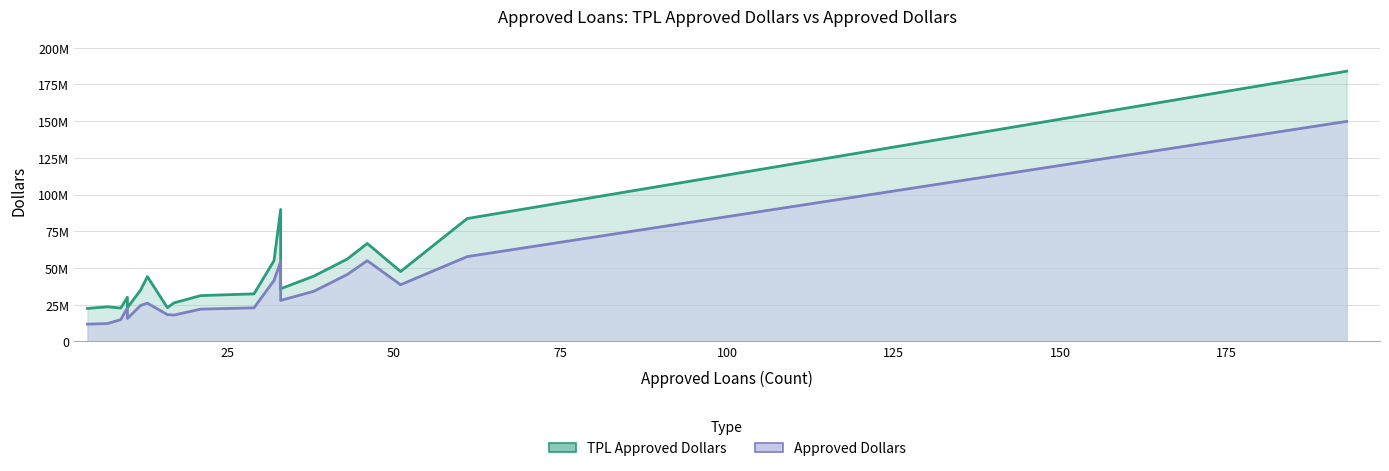

True or false: x and TPLApprovedDollars cross at least once.

False